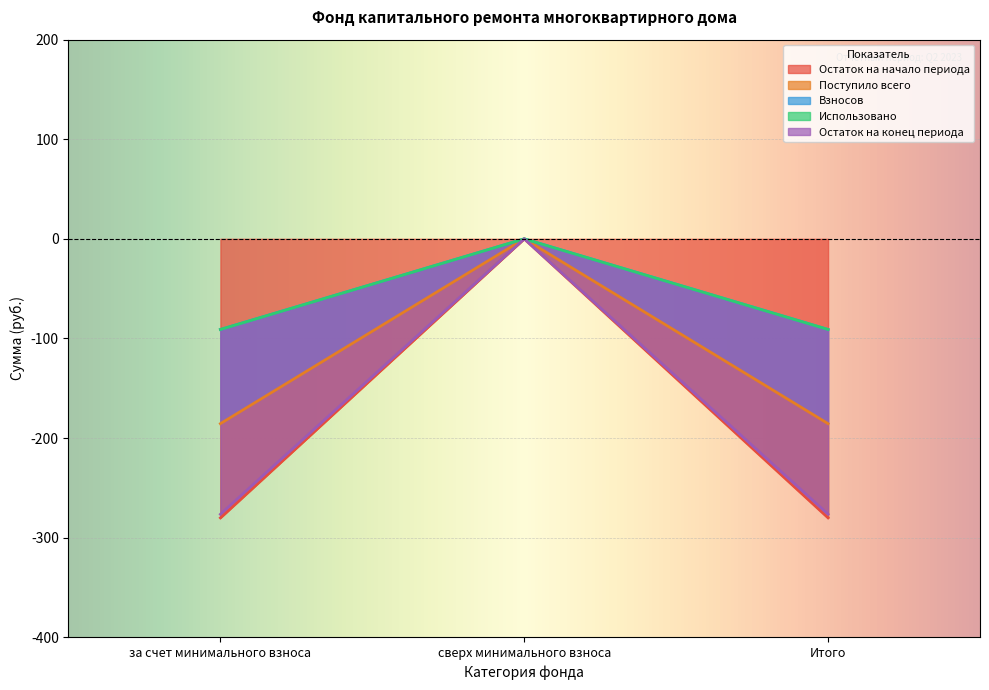

What is the average value of the Остаток на конец периода series?

-123.7